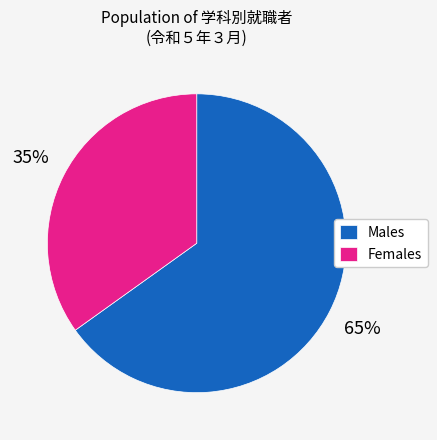

What is the ratio of the value at Females to the value at Males?

0.5